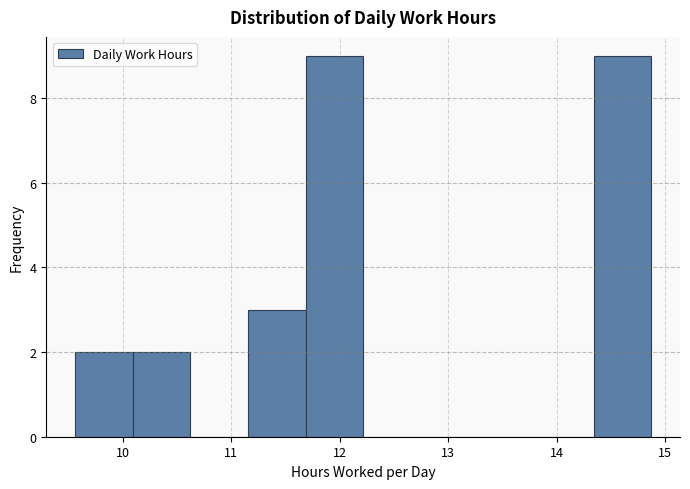

How tall is the bar that spans 14.3 to 14.9 on the x-axis? Neither the bar edges nor the heights are printed on the chart, so give them approximately, as read against the axes.

9